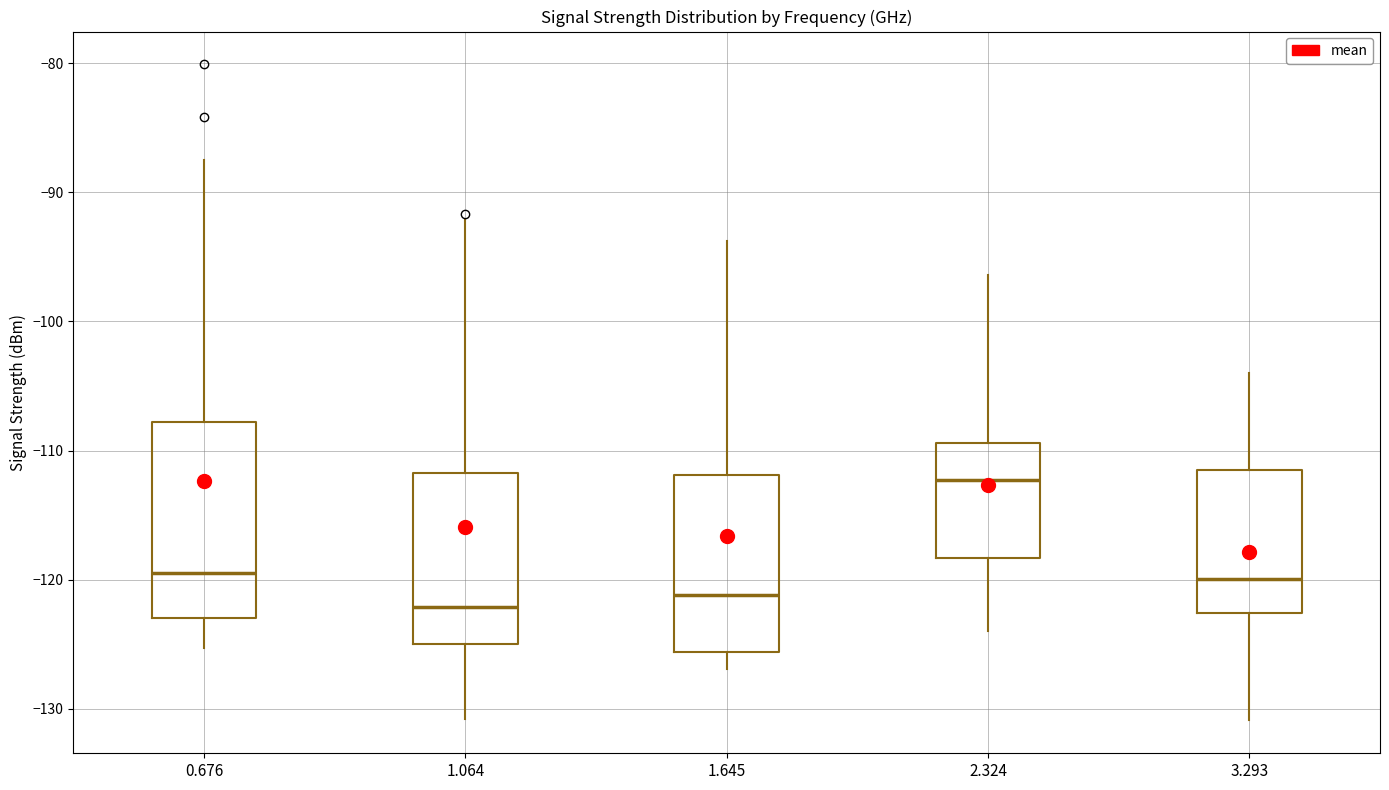

Reading left to right, transcribe this box plot: for each box, give where its median line is, the range the box spans, and where its two whiskers end, as read against the y-axis. The values are not printed on the chart, so give them approximately, as read against the axis.

0.676: median -119, box -123 to -108, whiskers -125 to -87
1.064: median -122, box -125 to -112, whiskers -131 to -92
1.645: median -121, box -126 to -112, whiskers -127 to -94
2.324: median -112, box -118 to -109, whiskers -124 to -96
3.293: median -120, box -123 to -111, whiskers -131 to -104